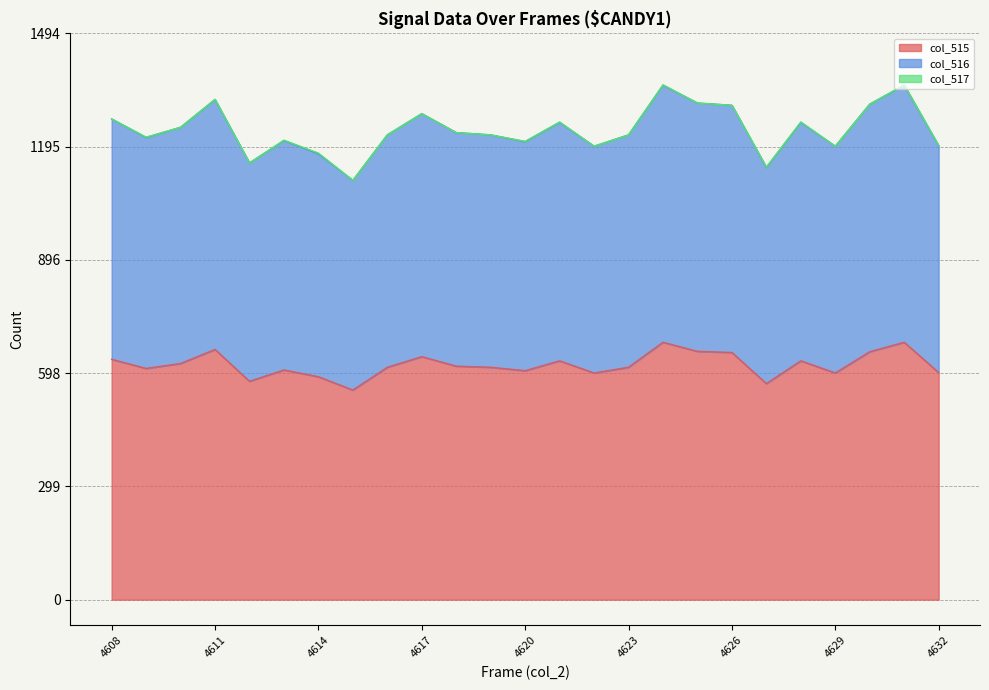

What is the highest value of the col_515 series?

679